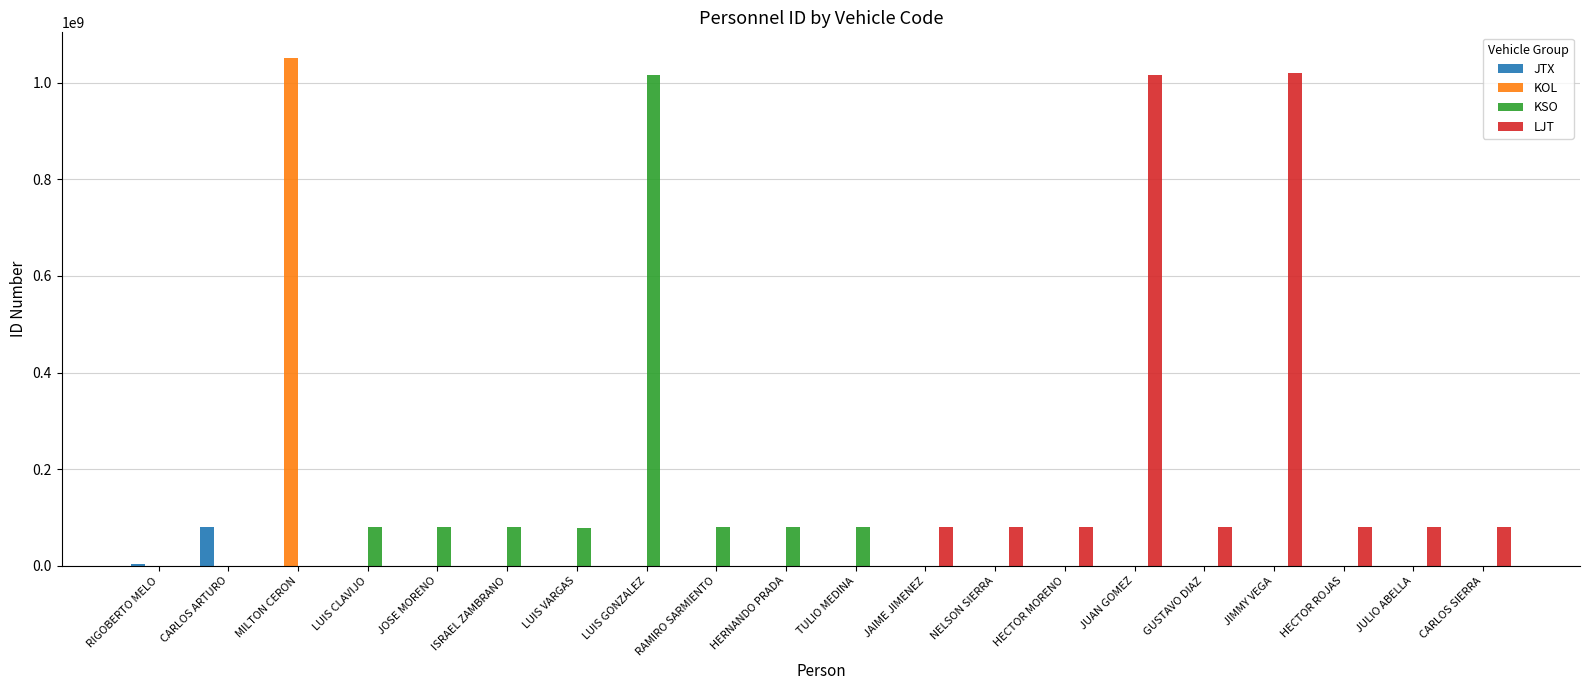

What is the sum of all KOL values?

1051588394